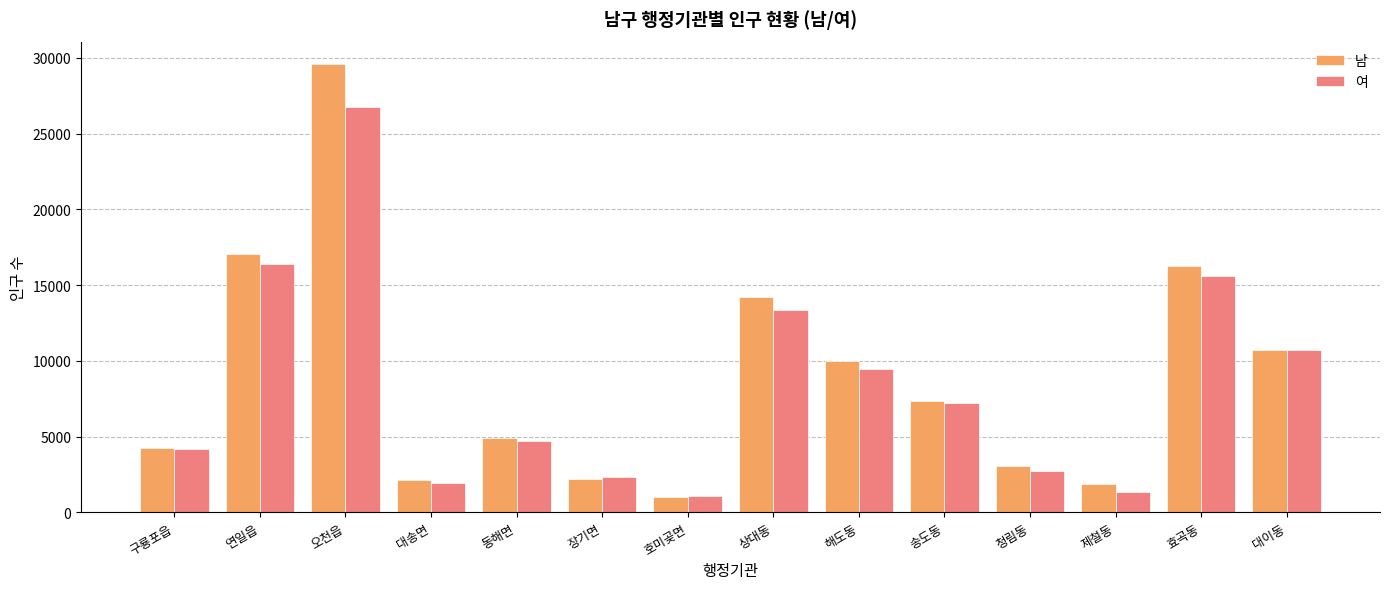

Count the number of data series in this chart.

2